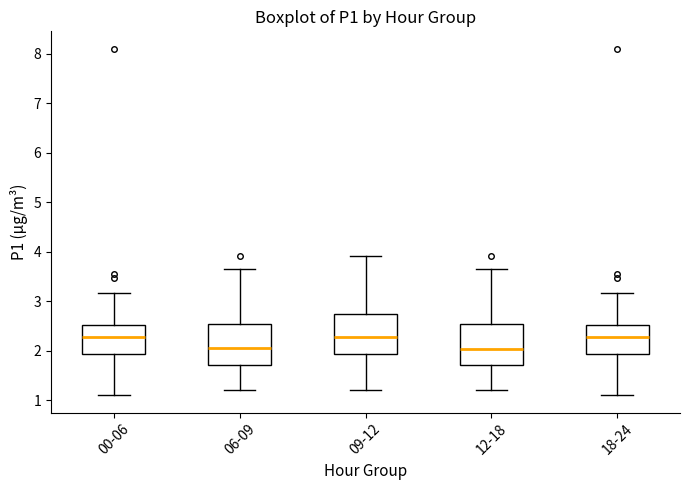

Reading left to right, read every box against the y-axis: the position of its median line, the range the box covers, and the ends of its whiskers. The values are not printed on the chart, so give them approximately, as read against the axis.

00-06: median 2.3, box 1.9 to 2.5, whiskers 1.1 to 3.2
06-09: median 2.1, box 1.7 to 2.5, whiskers 1.2 to 3.7
09-12: median 2.3, box 1.9 to 2.7, whiskers 1.2 to 3.9
12-18: median 2.0, box 1.7 to 2.5, whiskers 1.2 to 3.7
18-24: median 2.3, box 1.9 to 2.5, whiskers 1.1 to 3.2